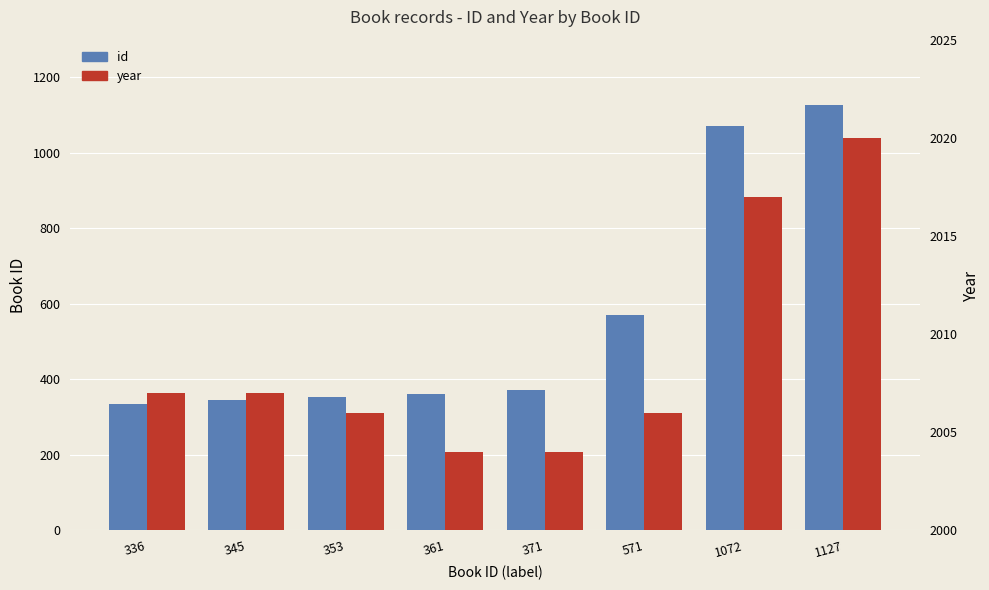

How many groups of bars are there?

8